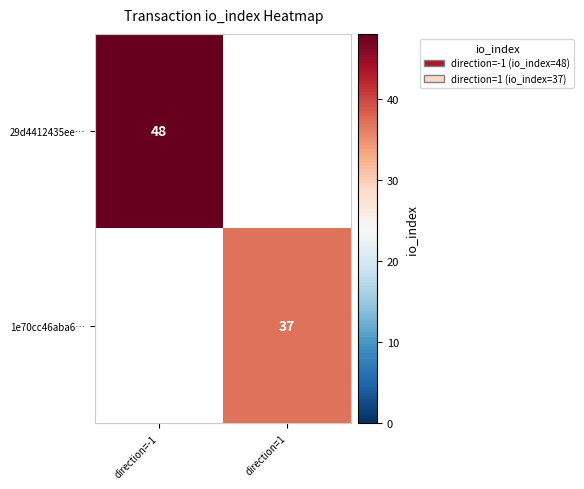

At how many categories does at least one series exceed 40?

1